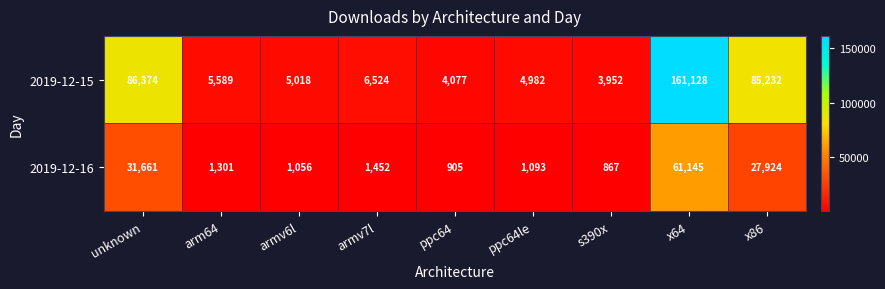

What is the smallest value displayed?

867